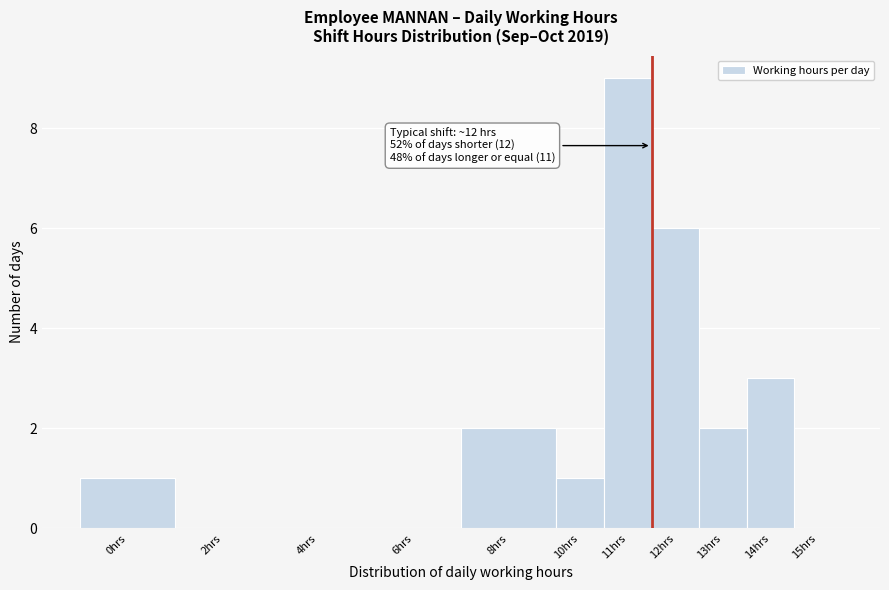

Reading right to left, extract all data points from this chart.

15hrs=0	14hrs=3	13hrs=2	12hrs=6	11hrs=9	10hrs=1	8hrs=2	6hrs=0	4hrs=0	2hrs=0	0hrs=1